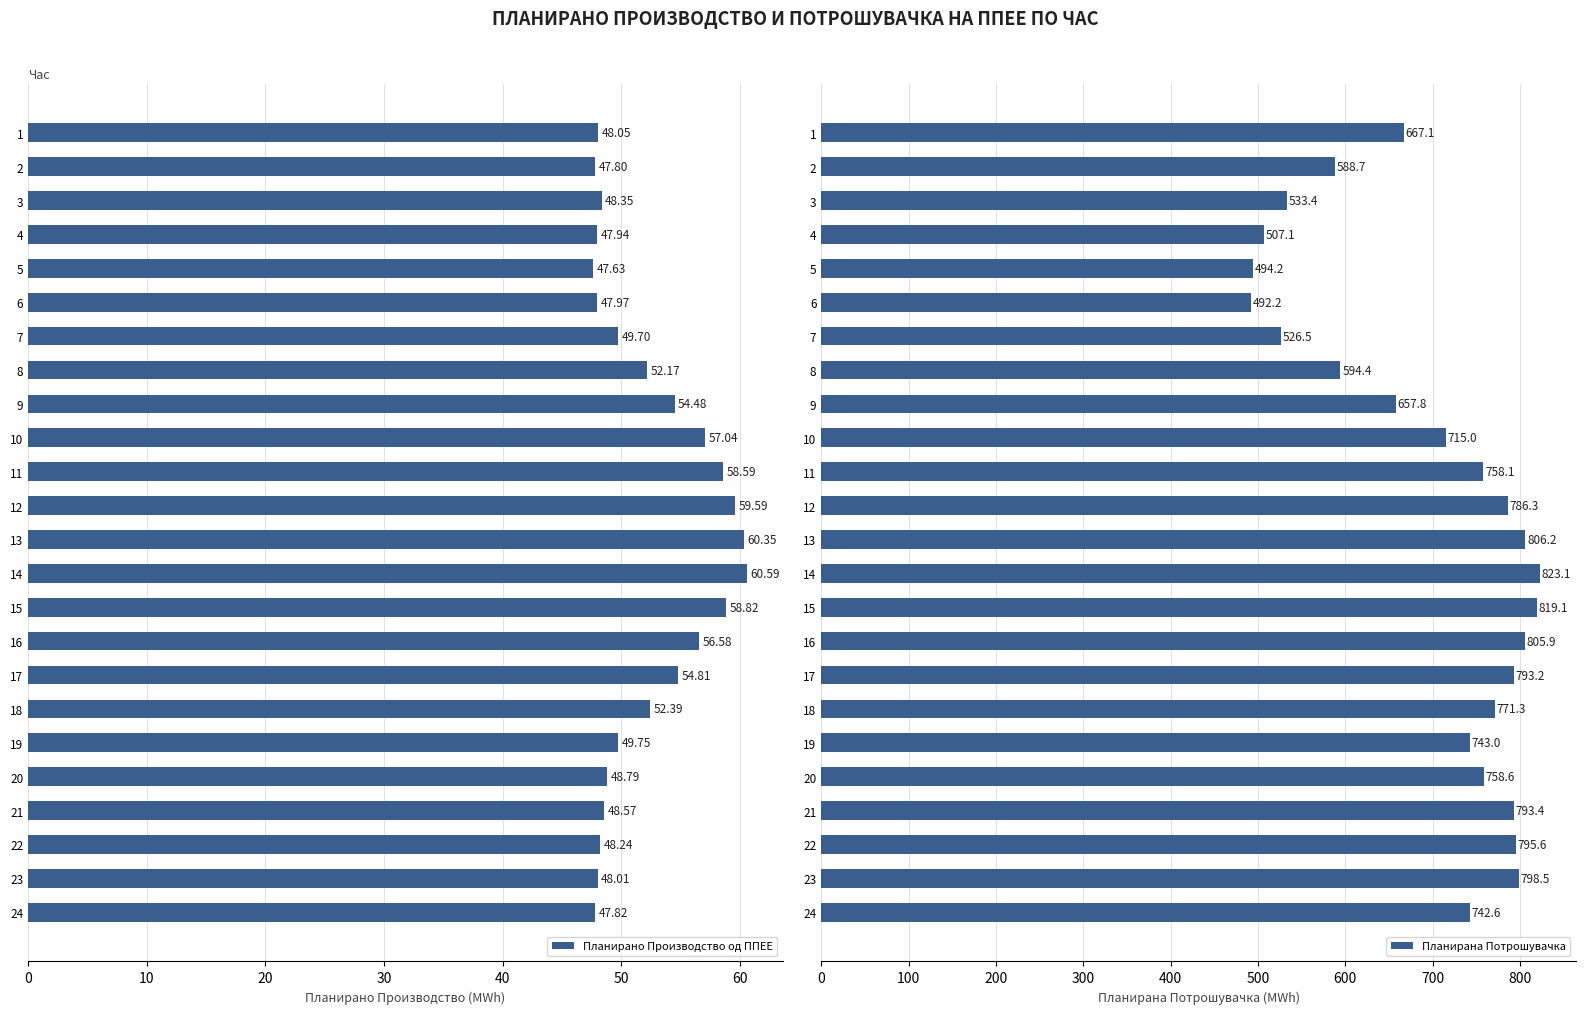

Rank the categories by Планирано Производство од ППЕЕ value from highest to lowest.

14, 13, 12, 15, 11, 10, 16, 17, 9, 18, 8, 19, 7, 20, 21, 3, 22, 1, 23, 6, 4, 24, 2, 5